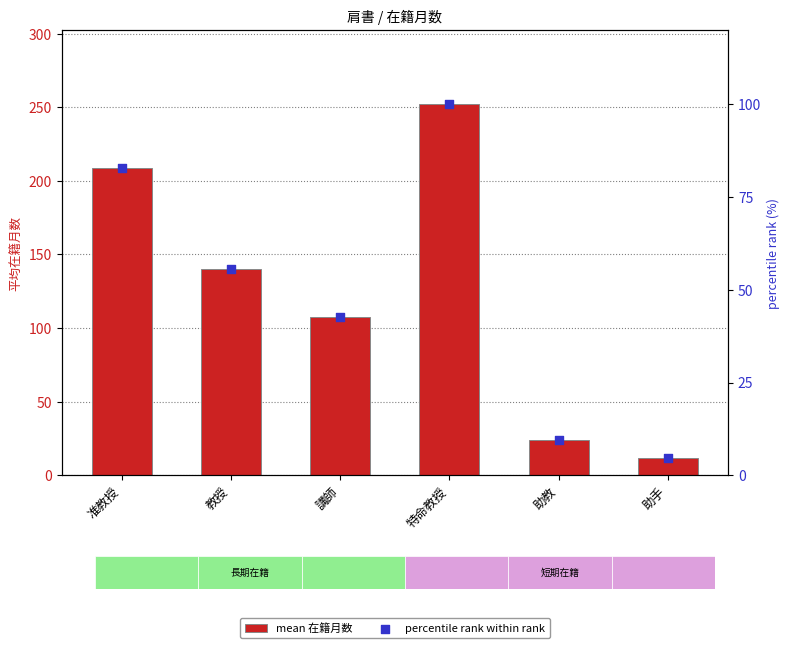

What is the total value across all series at 助教?

33.5